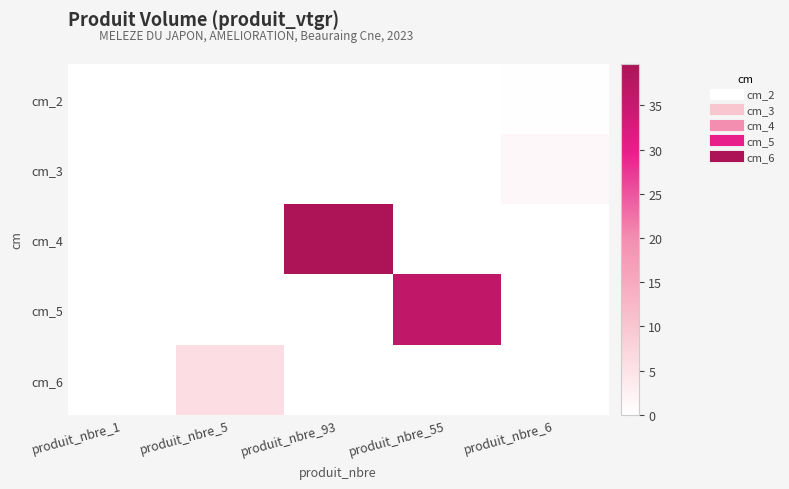

At how many categories does at least one series exceed 16?

2